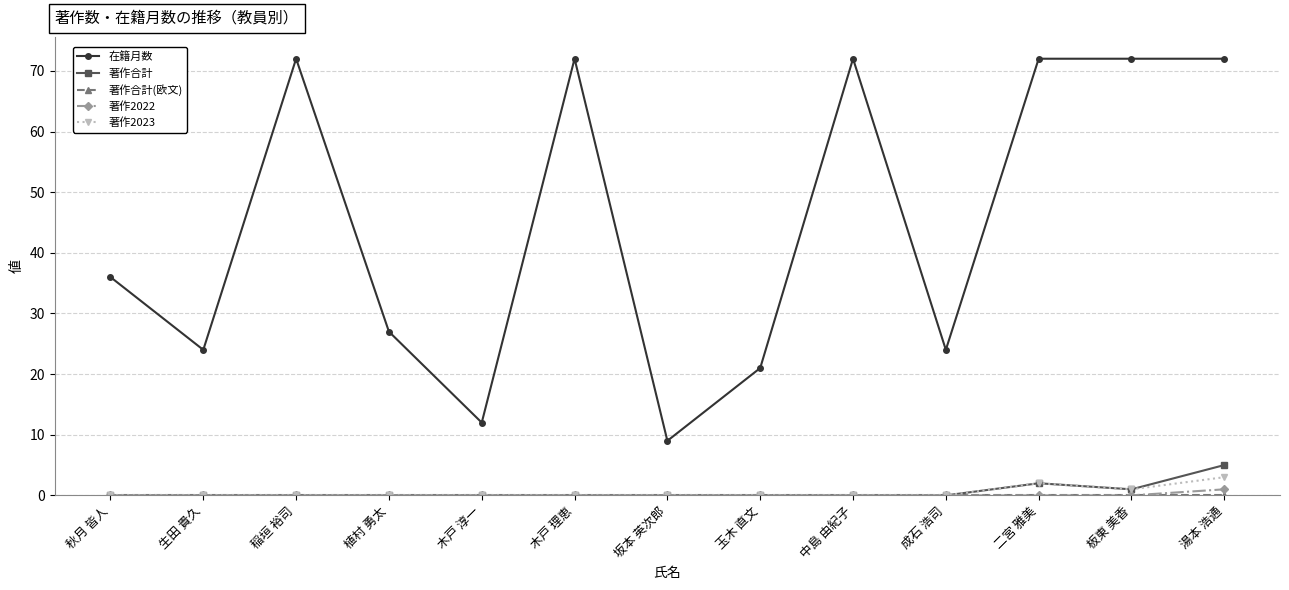

Count the number of categories in the chart.

13